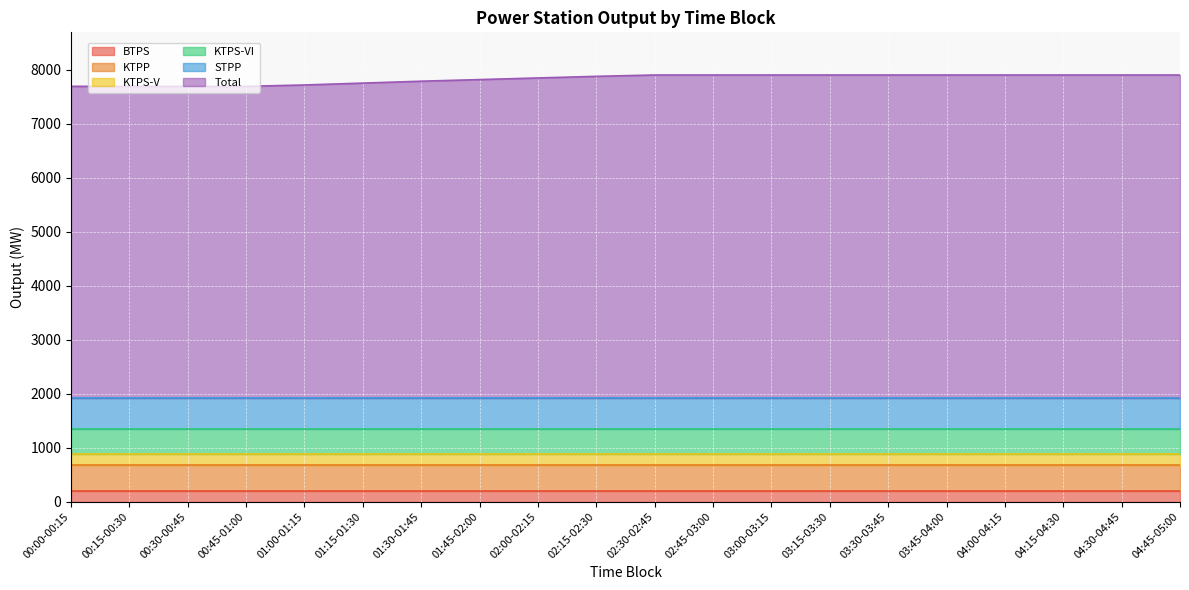

Is it true that KTPP equals 475.0 at 04:15-04:30?

True